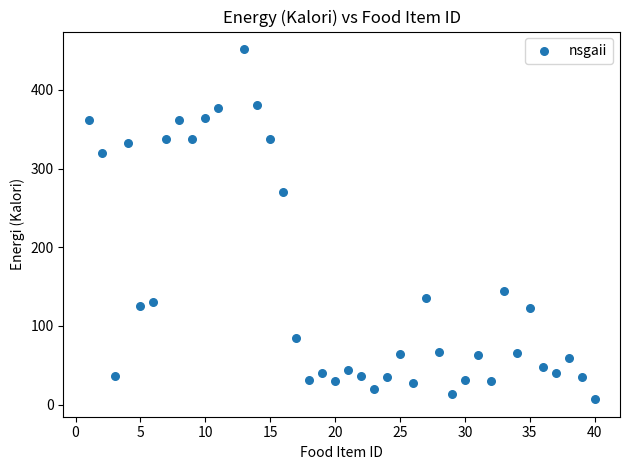

What is the range of X values (max minus min)?

39.0